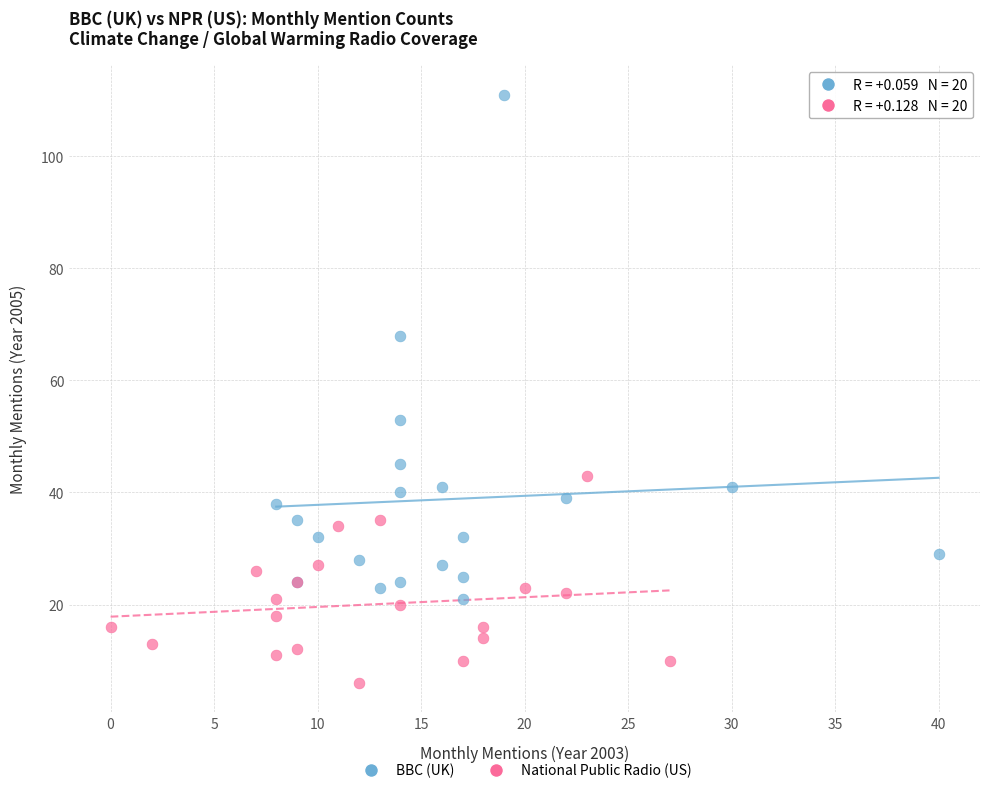

Which series contains the lowest Y value?

National Public Radio (US)